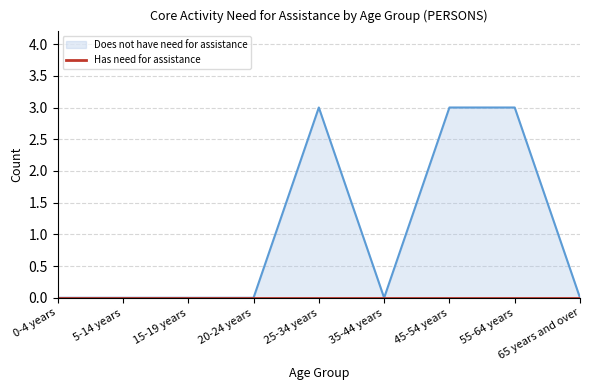

Reading right to left, transcribe all the data shown in this chart.

0	3	3	0	3	0	0	0	0